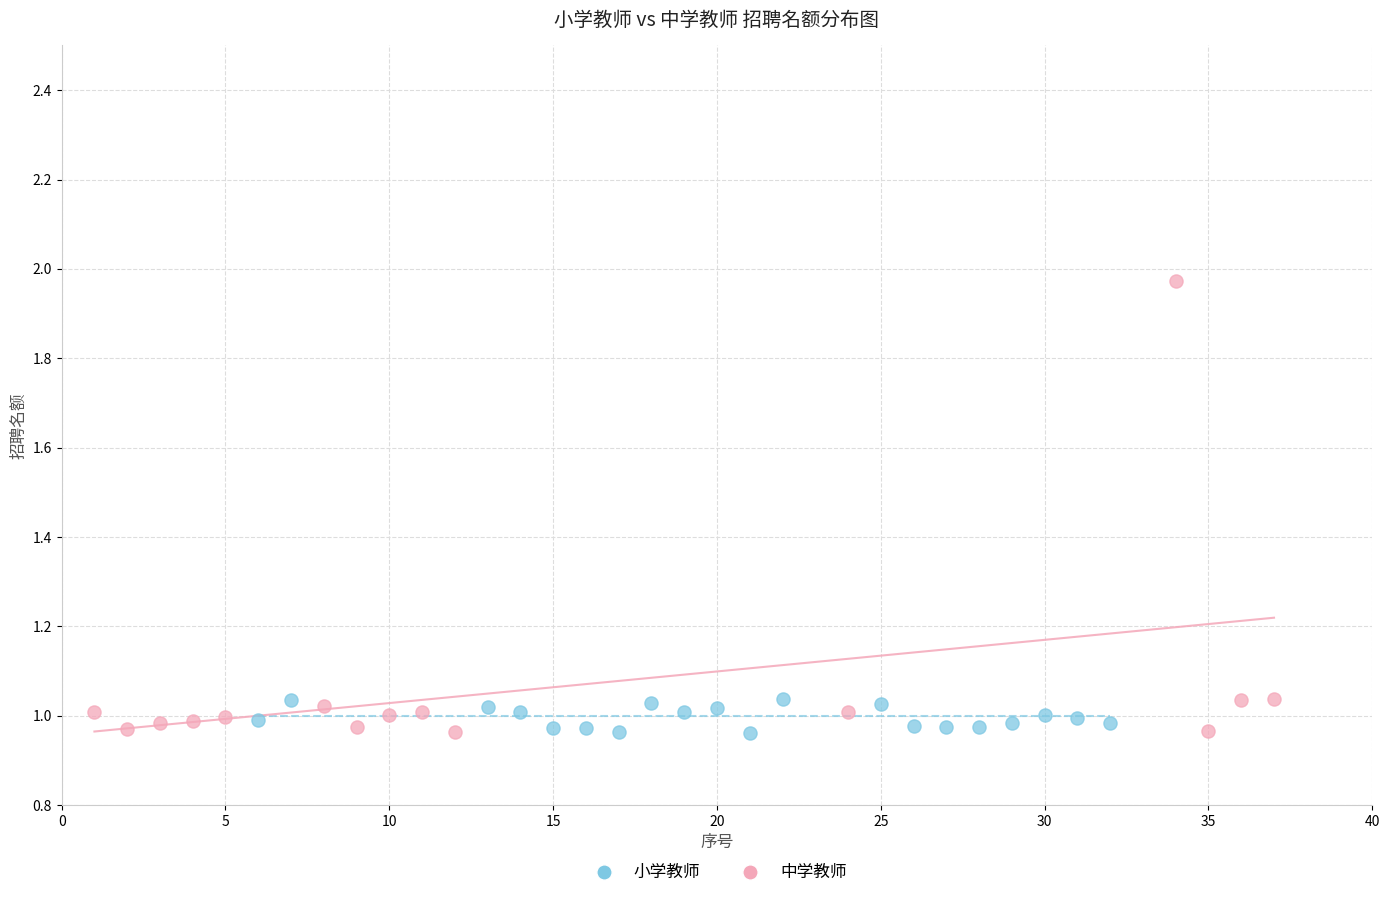

Which series has the largest Y range (max minus min)?

中学教师